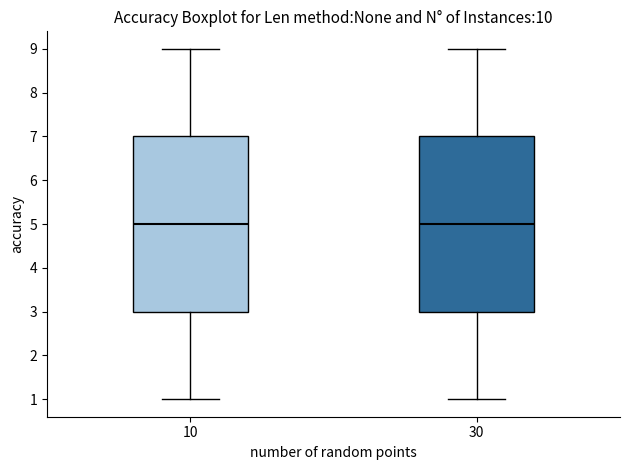

Reading left to right, transcribe this box plot: for each box, give where its median line is, the range the box spans, and where its two whiskers end, as read against the y-axis. The values are not printed on the chart, so give them approximately, as read against the axis.

10: median 5, box 3 to 7, whiskers 1 to 9
30: median 5, box 3 to 7, whiskers 1 to 9